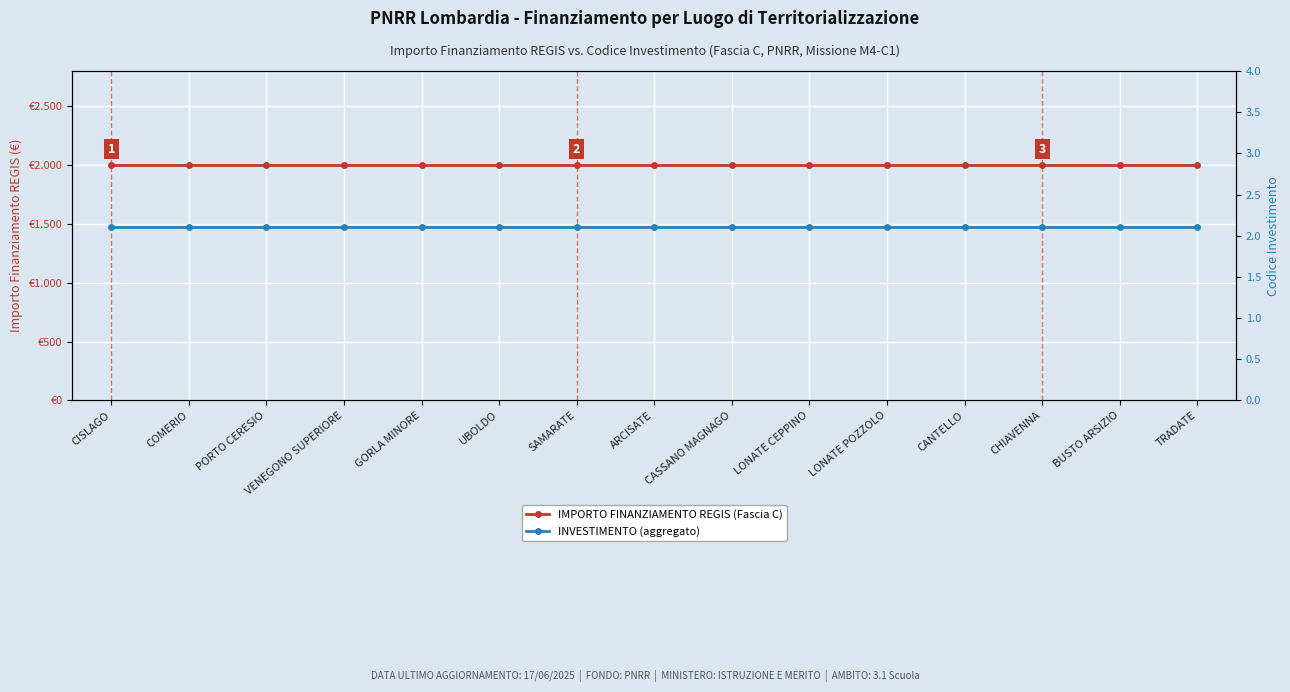

What is the label of the 10th point from the left?

LONATE CEPPINO